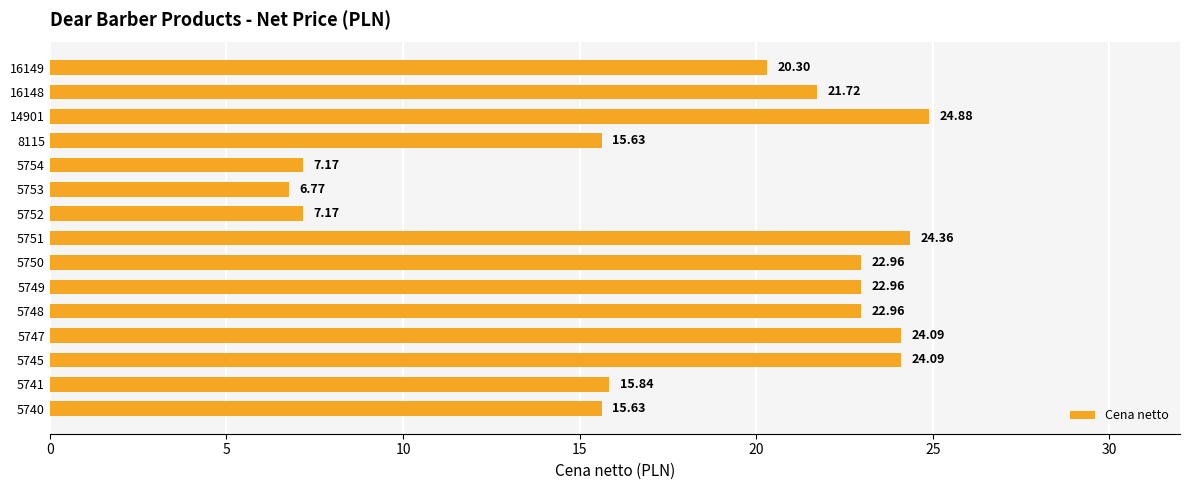

What is the difference between the second highest and second lowest values?

17.2